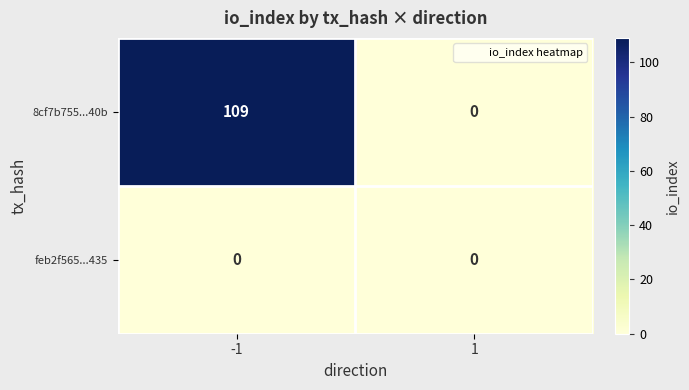

Count the number of data series in this chart.

2